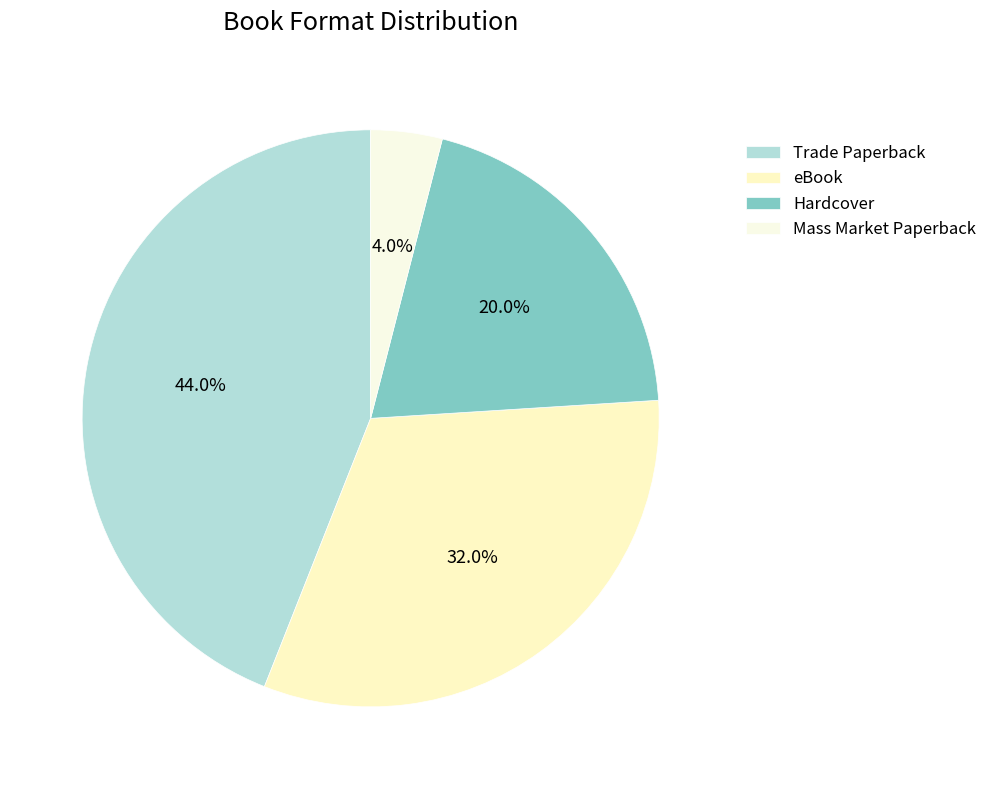

Which category has the biggest portion of the pie?

Trade Paperback